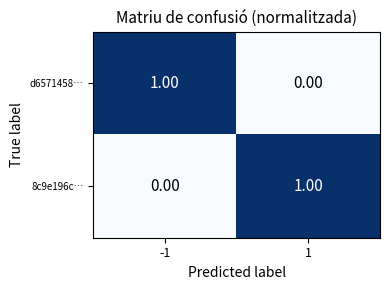

Is the value of 8c9e196c… at -1 greater than the value of d6571458… at -1?

No